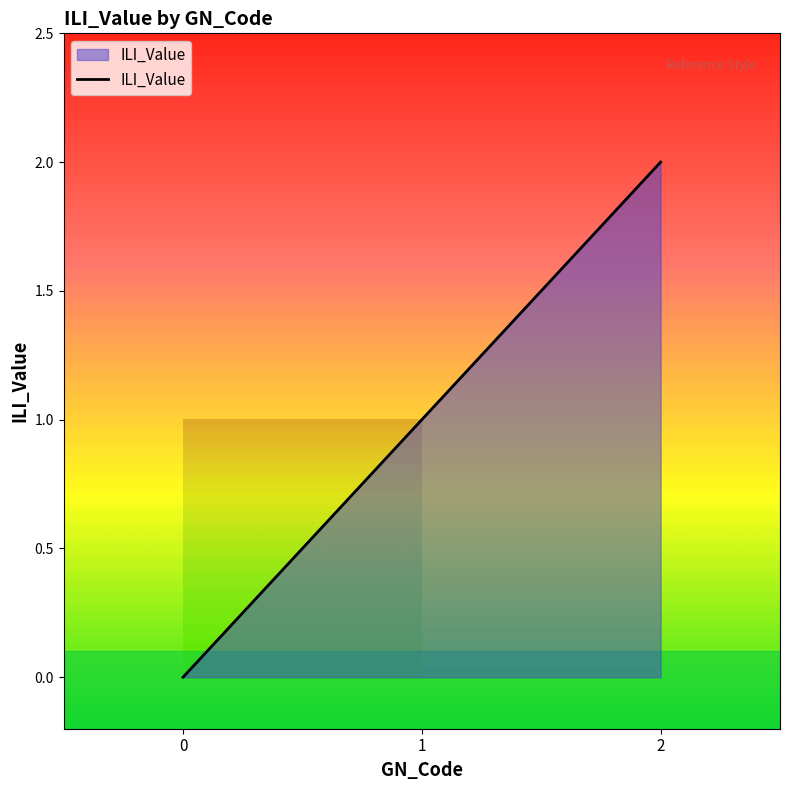

The chart shows a value of 0 at 0. True or false?

True